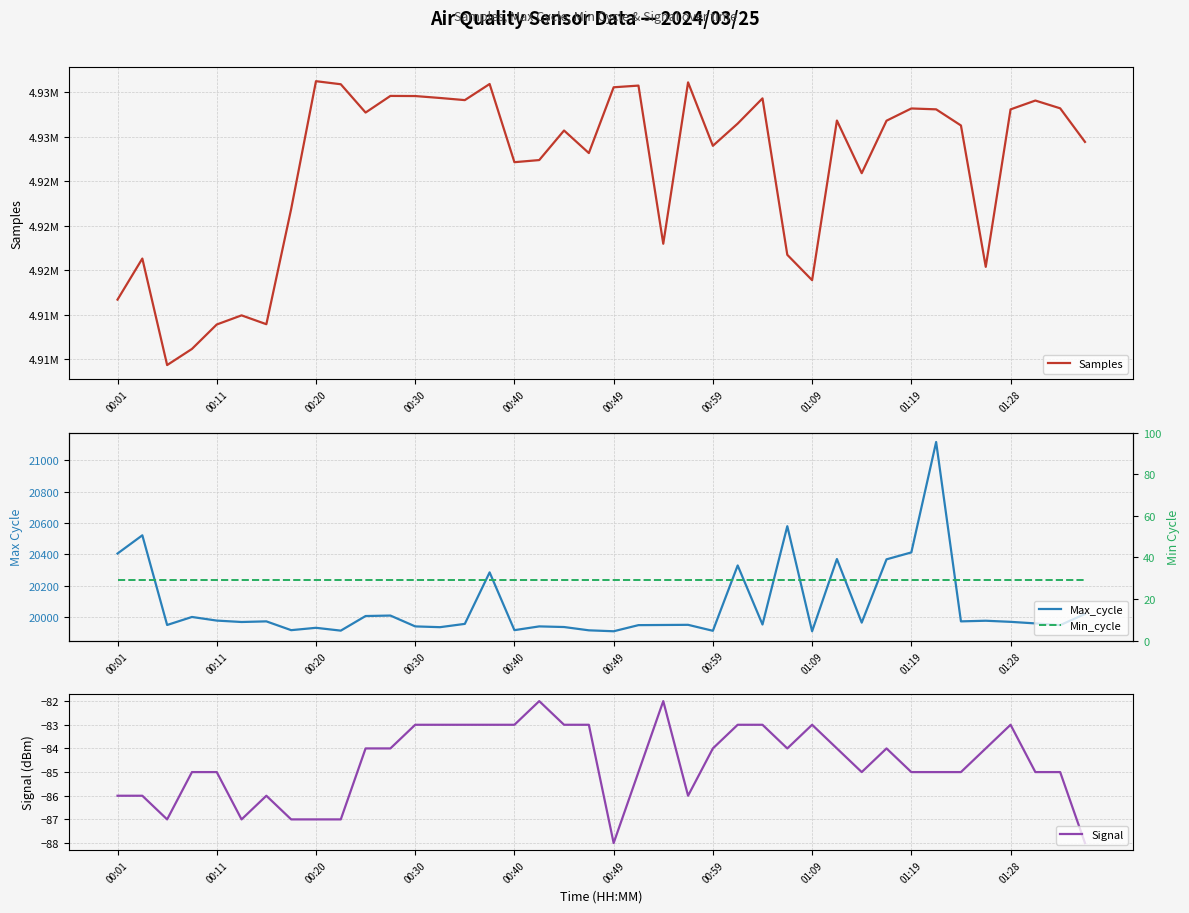

Which series has the largest total across all categories?

Samples